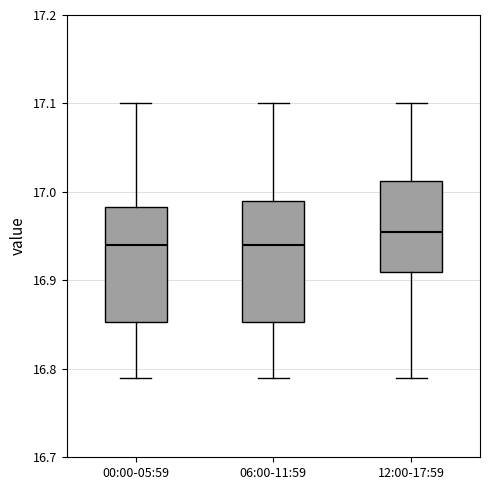

Where is the lower edge of the box for 12:00-17:59 on the y-axis? The values are not printed on the chart, so give them approximately, as read against the axis.

16.91